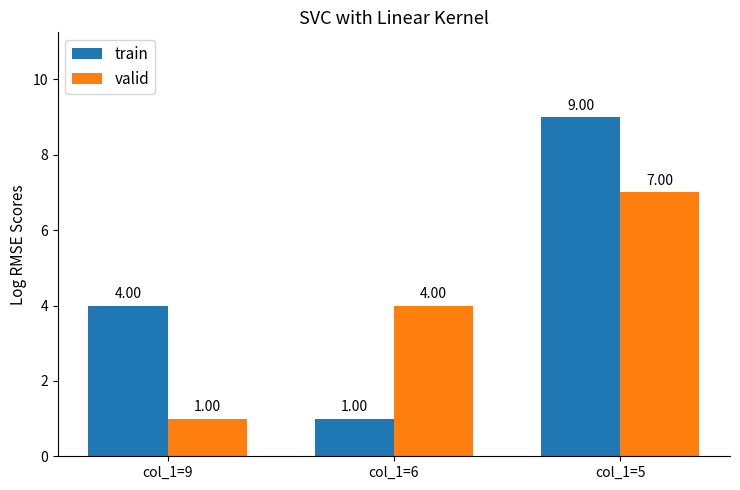

Is it true that train equals 7 at col_1=9?

False